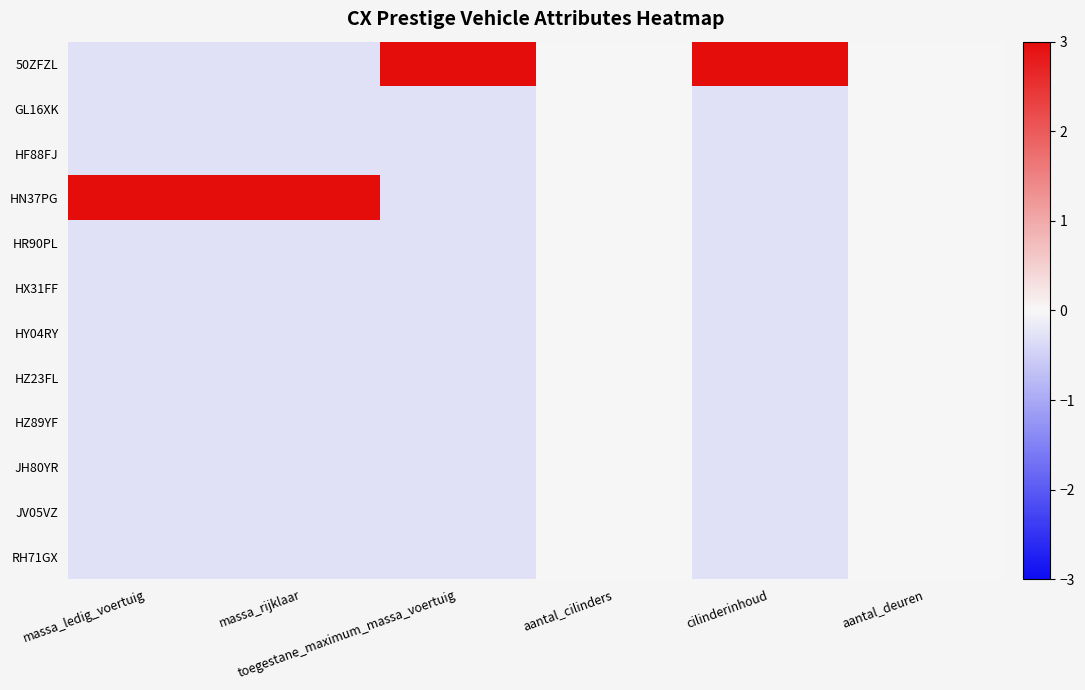

Count the number of data series in this chart.

12